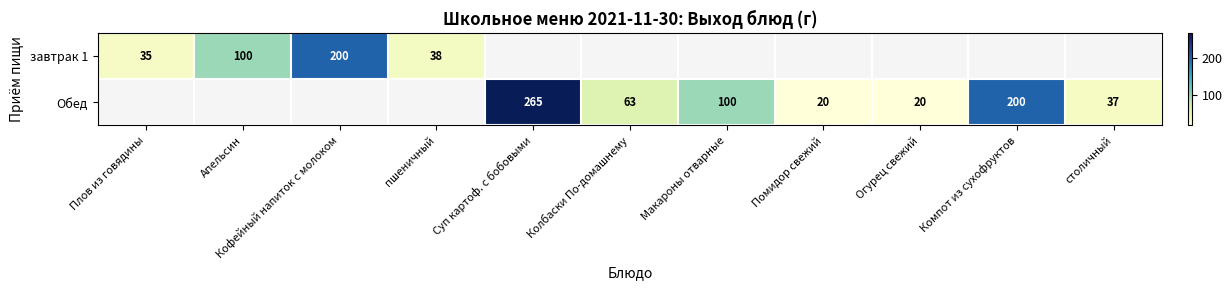

How many values in the Обед series exceed 20?

5